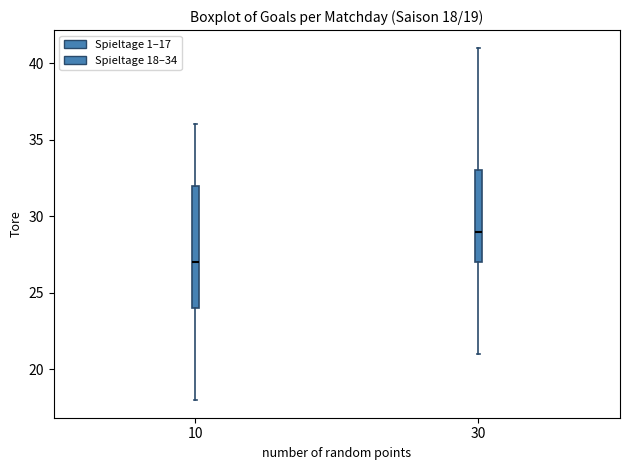

Which box has the lowest median line?

10